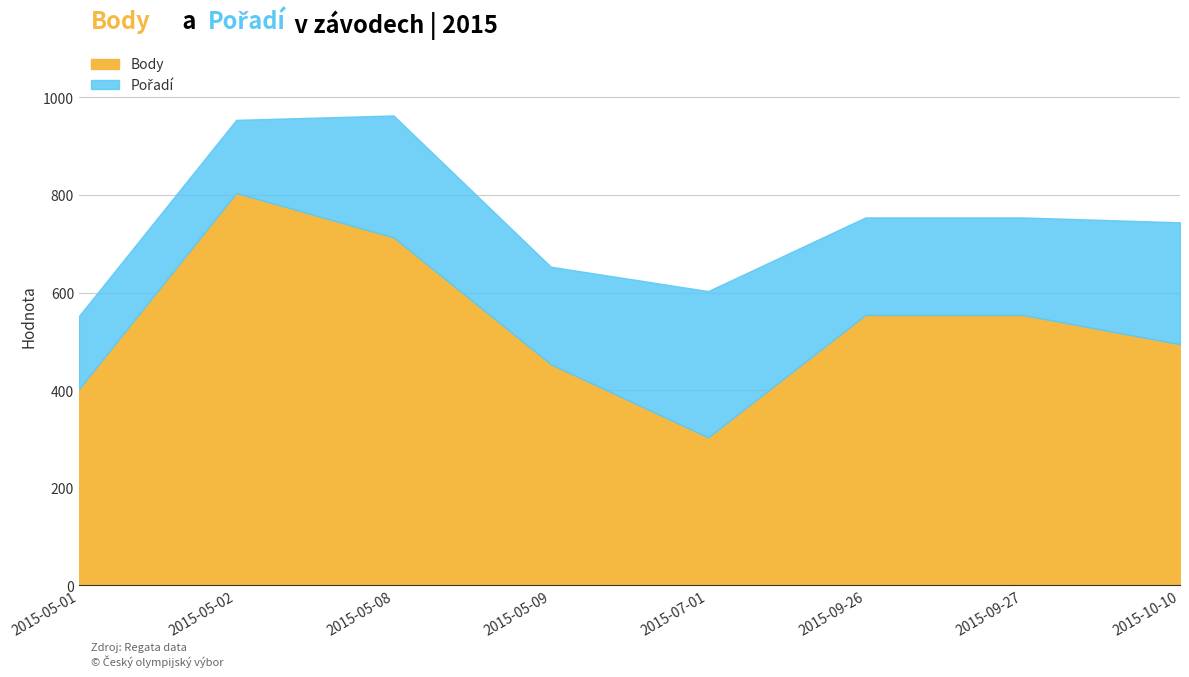

What is the sum of the values at 2015-05-09 and 2015-09-27?

1007